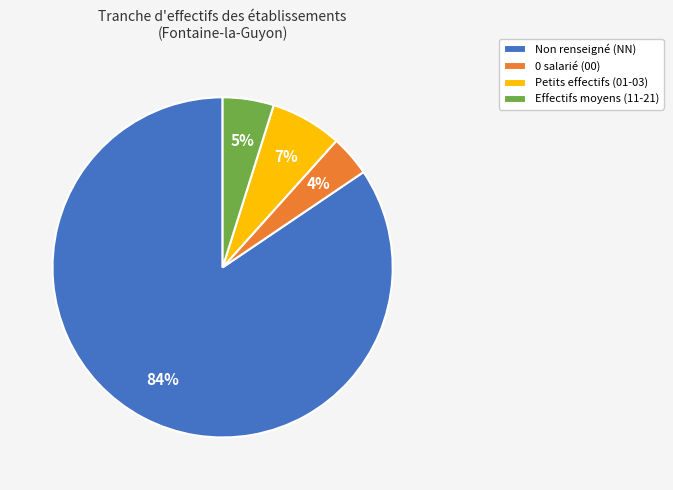

Do Petits effectifs (01-03) and Effectifs moyens (11-21) together represent more than half of the pie?

No